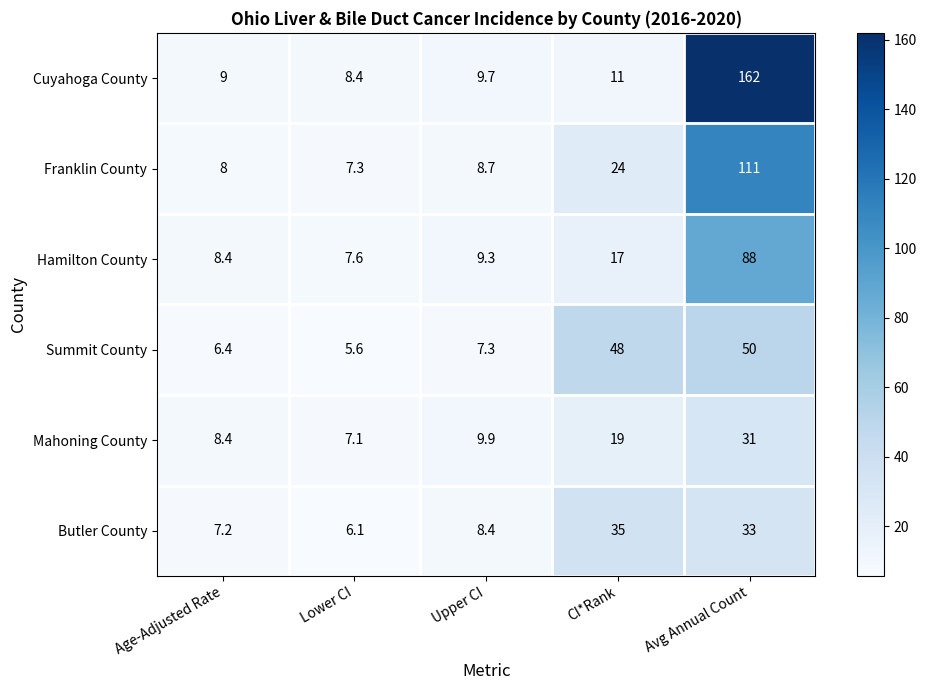

What is the total value across all series at Age-Adjusted Rate?

47.4